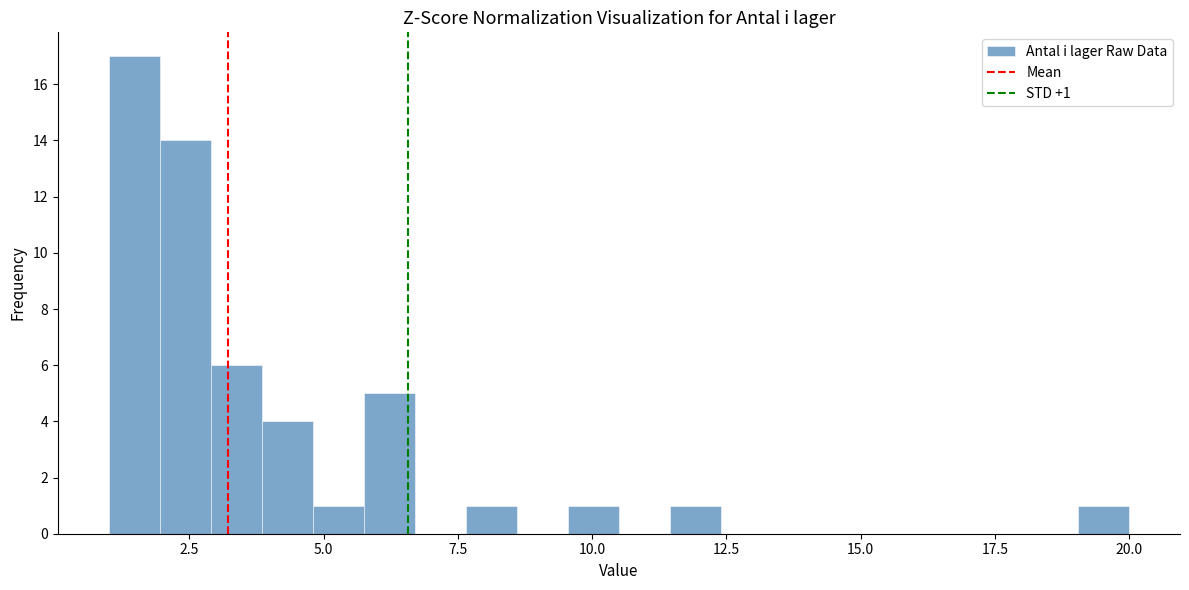

Around what value on the x-axis is the tallest bar? Give the approximate position of its centre, as read against the axis.

1.5